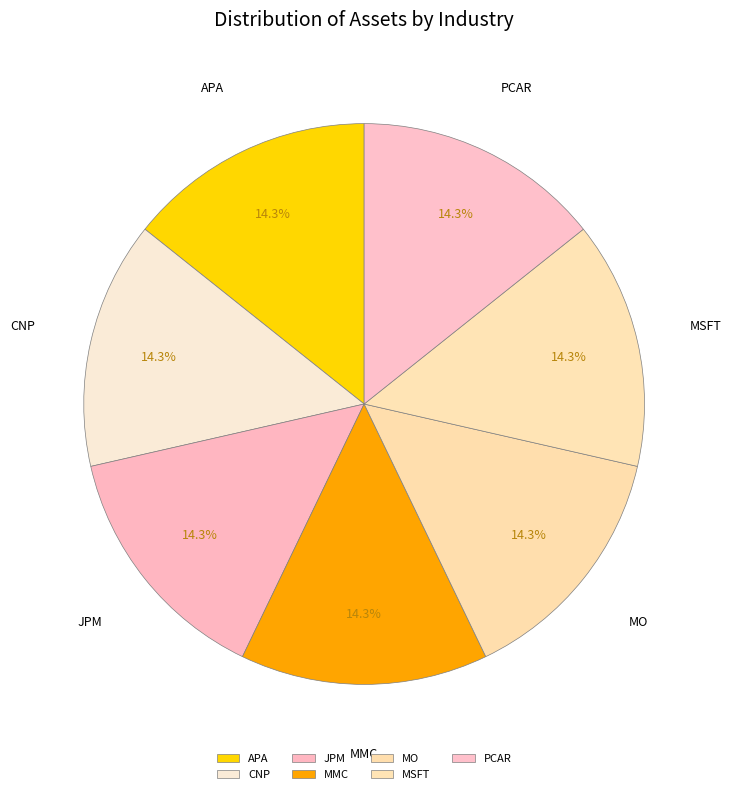

Does PCAR account for over 50% of the chart?

No